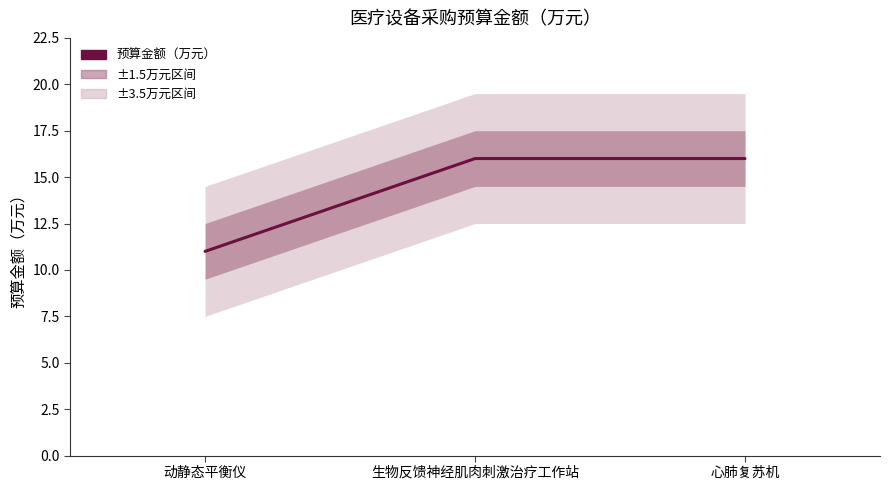

Is it true that the value at 生物反馈神经肌肉刺激治疗工作站 is 16?

True